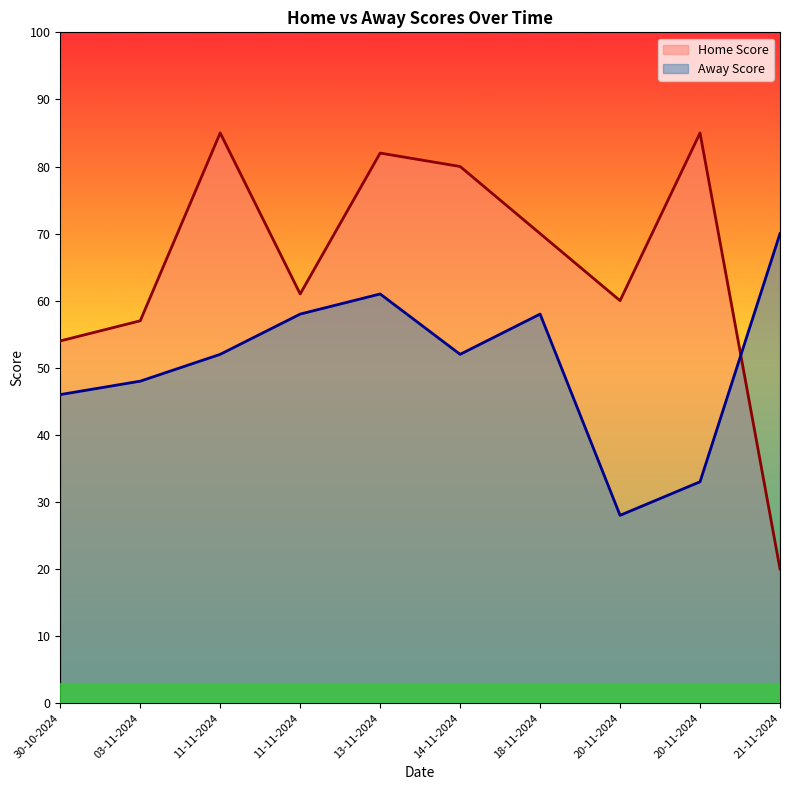

How many times do Home Score and Away Score cross each other?

1